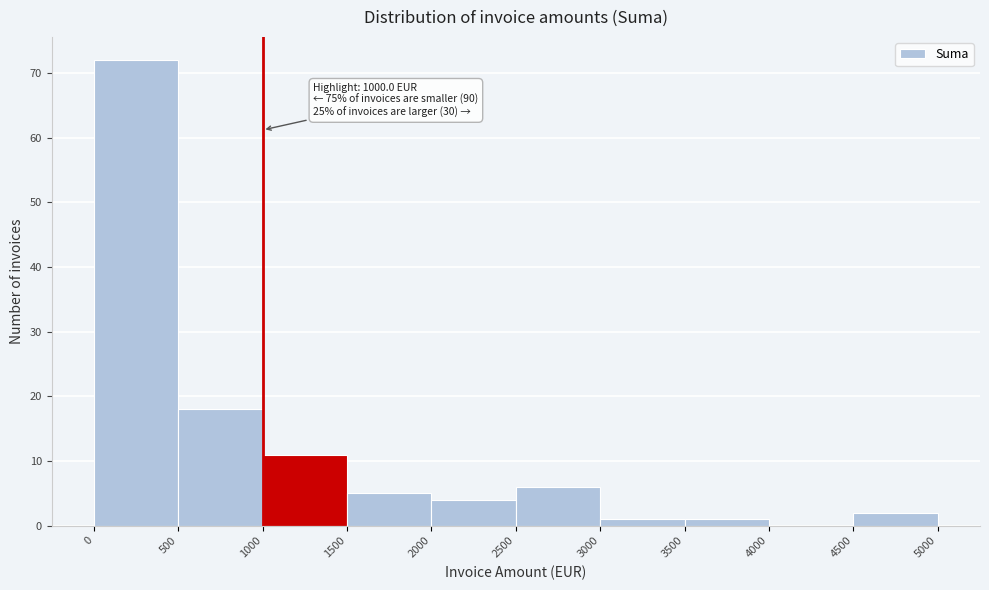

Over which range of the x-axis is the bar tallest?

0 to 500